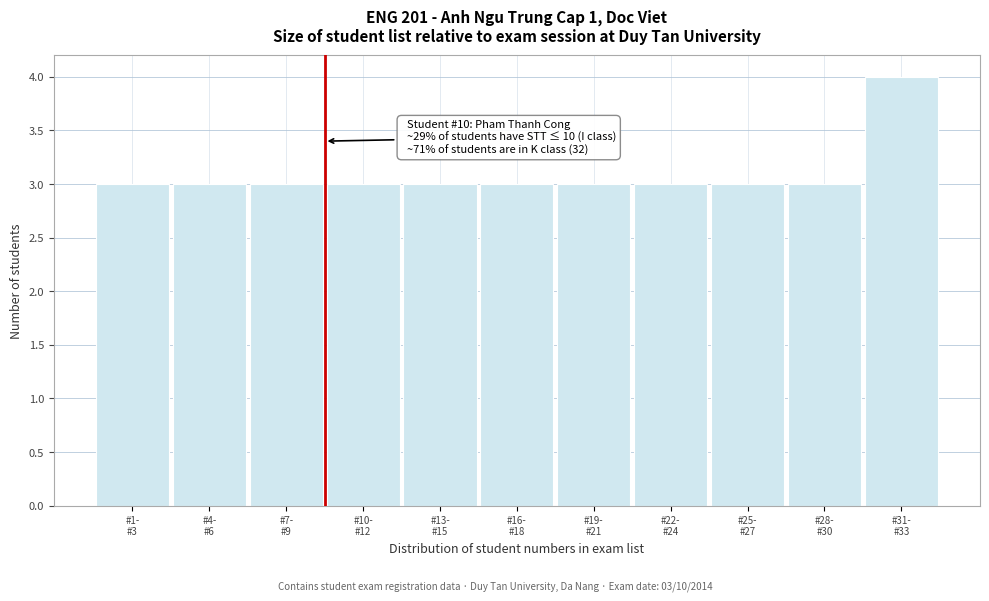

Reading right to left, extract all data points from this chart.

4	3	3	3	3	3	3	3	3	3	3